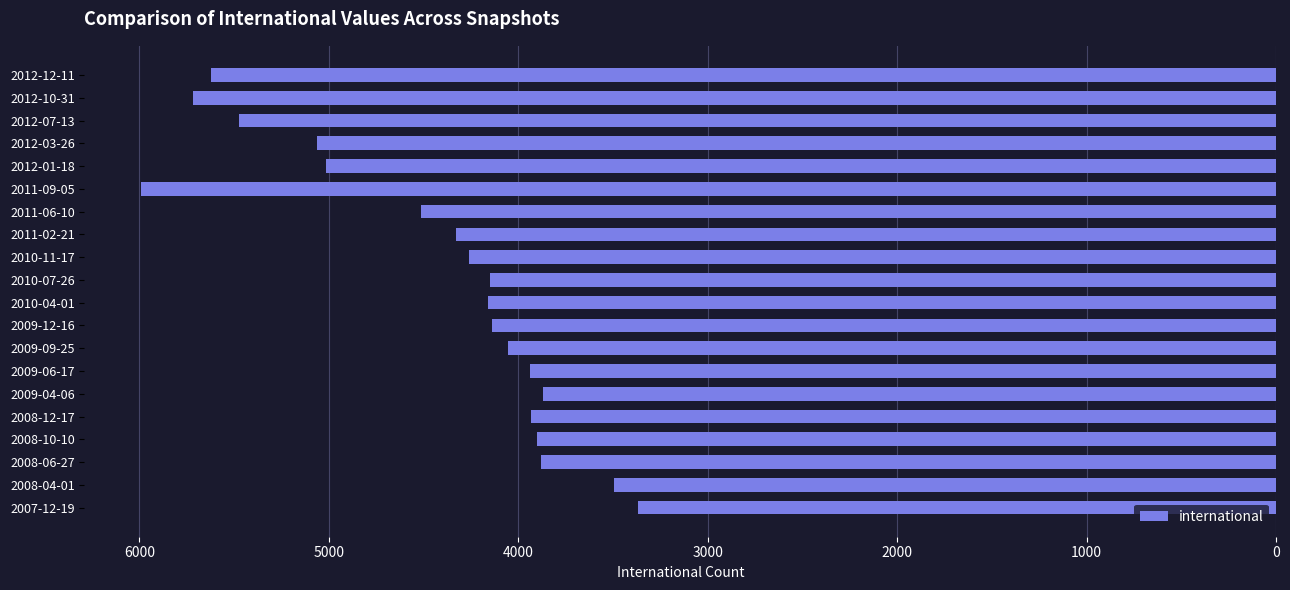

What is the smallest value displayed?

3367